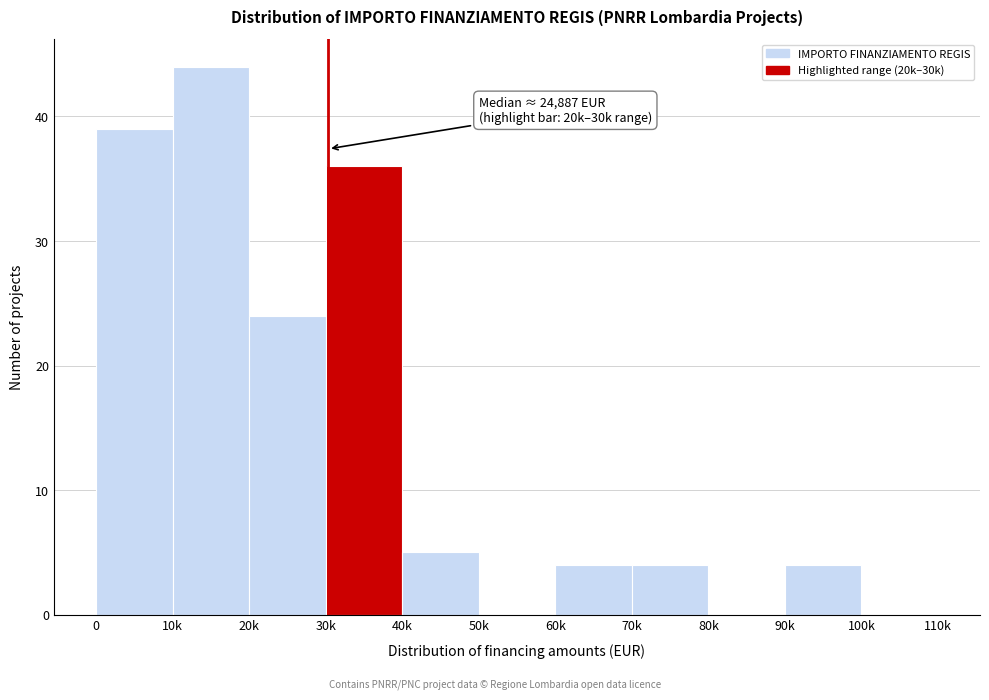

Reading left to right, list all the values displayed in this chart.

0=39	10k=44	20k=24	30k=36	40k=5	50k=0	60k=4	70k=4	80k=0	90k=4	100k=0